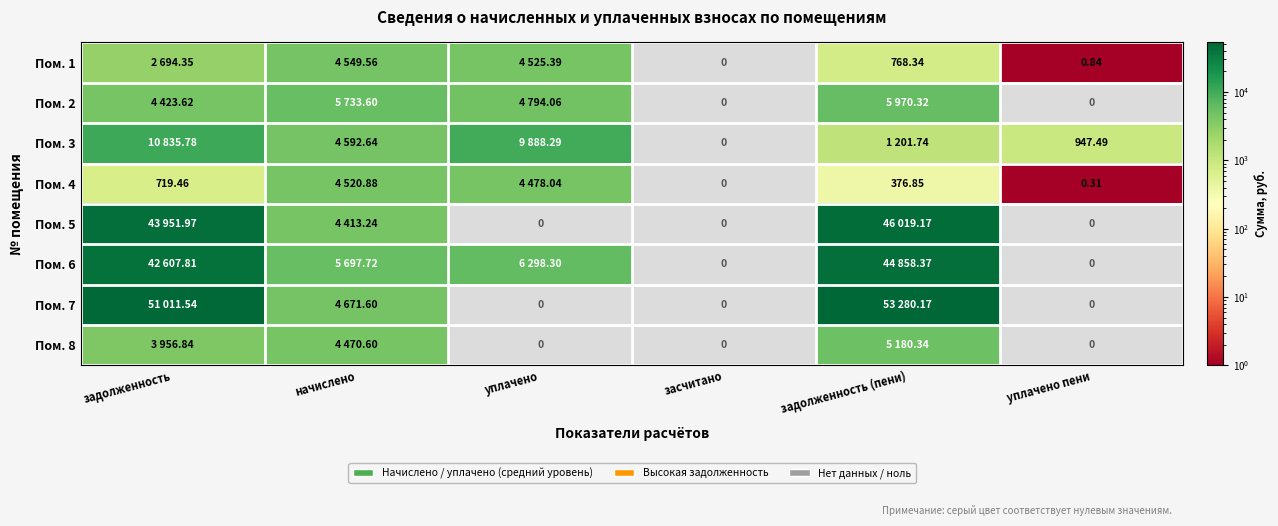

How many positive values does the Пом. 4 series have?

5